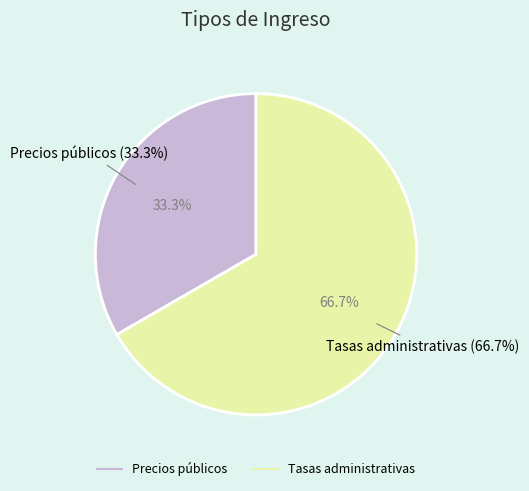

Is it true that Precios públicos is 20% of the pie?

False